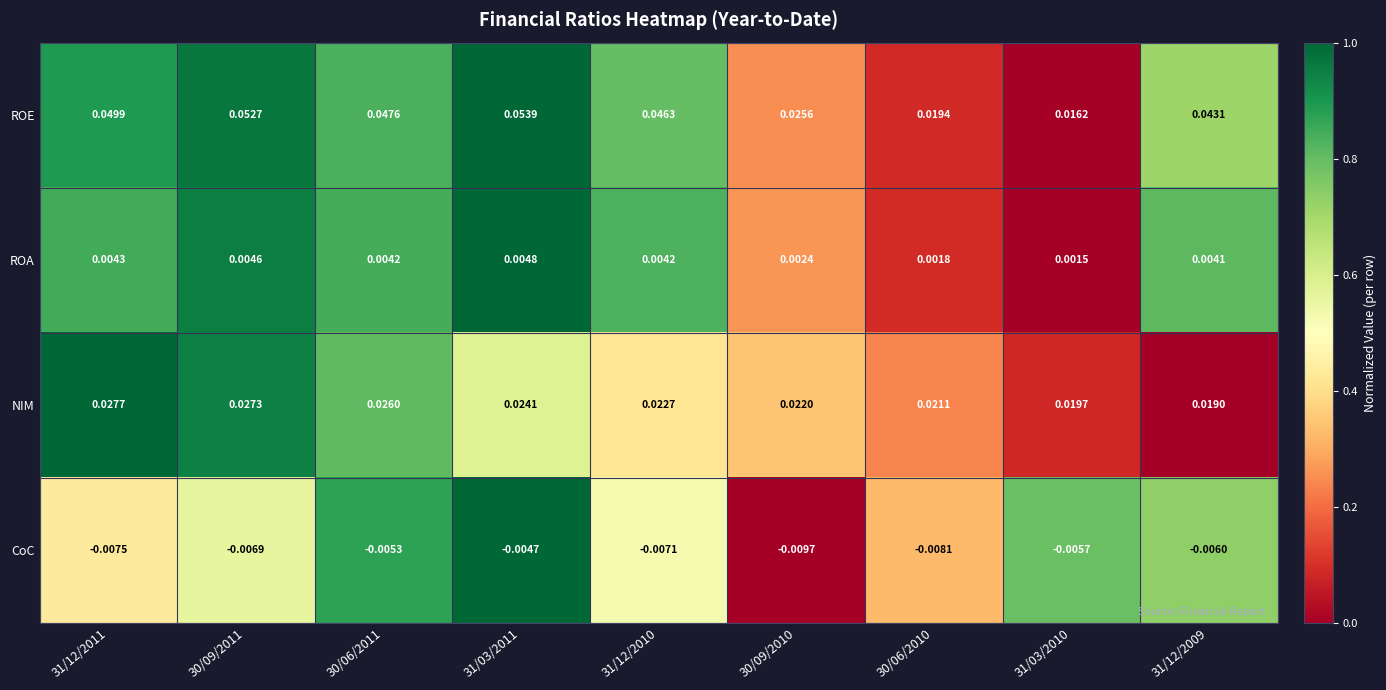

Between 31/03/2011 and 31/12/2009, which series saw the biggest shift?

ROE